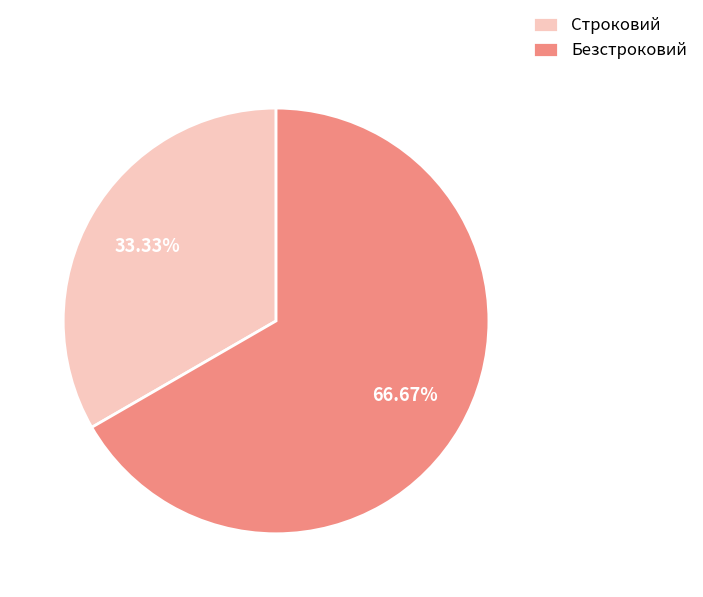

To the nearest percent, what percentage of the pie is Безстроковий?

67%